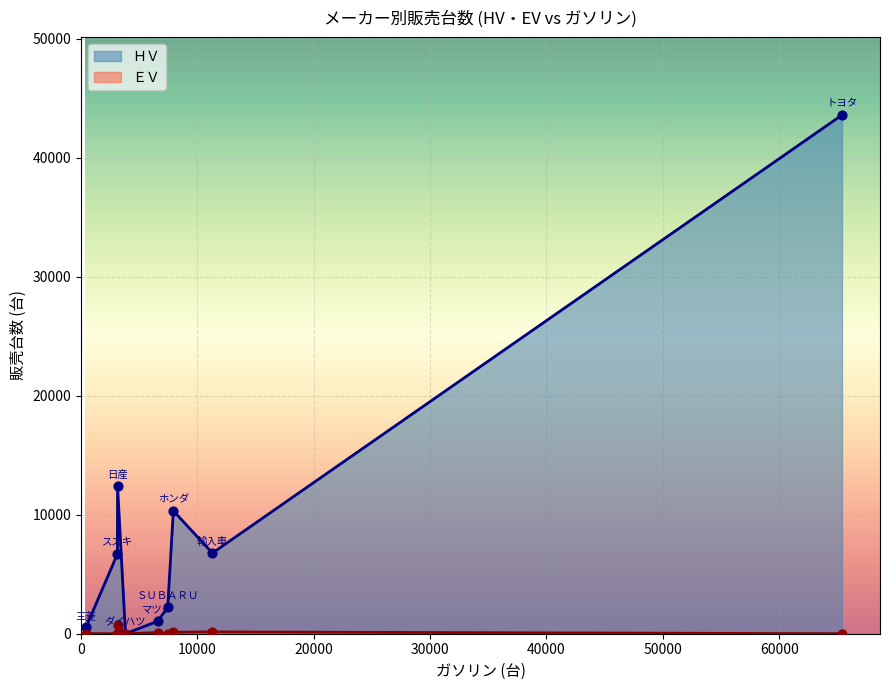

Which series contains the highest Y value?

ＨＶ